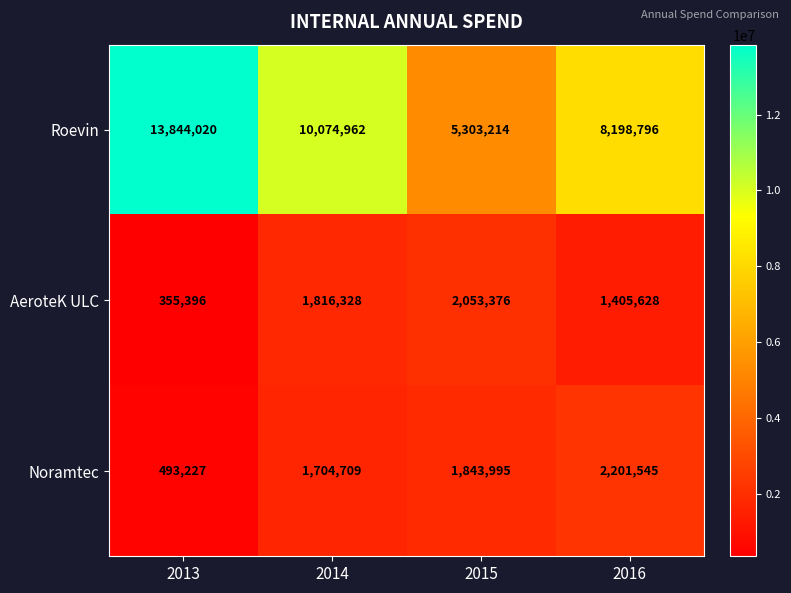

What is the difference between the second highest and second lowest values in the Noramtec series?

139286